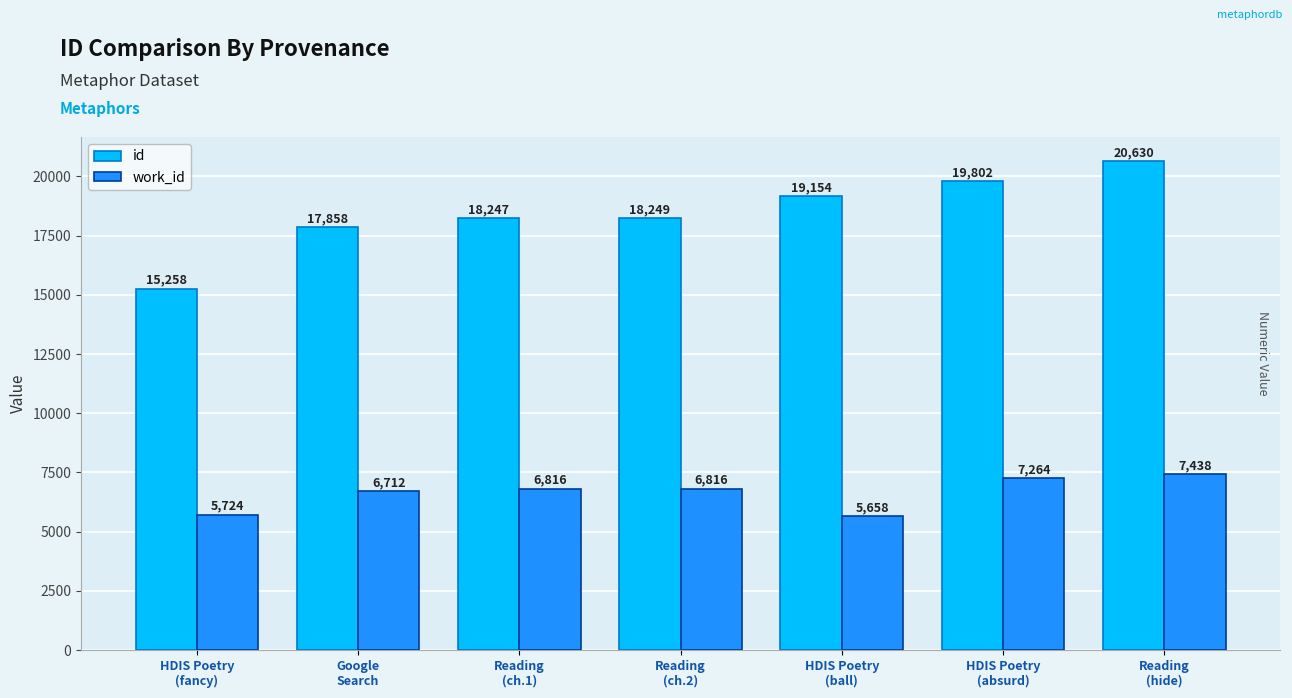

What is the spread (max minus min) of values at Reading
(ch.1)?

11431